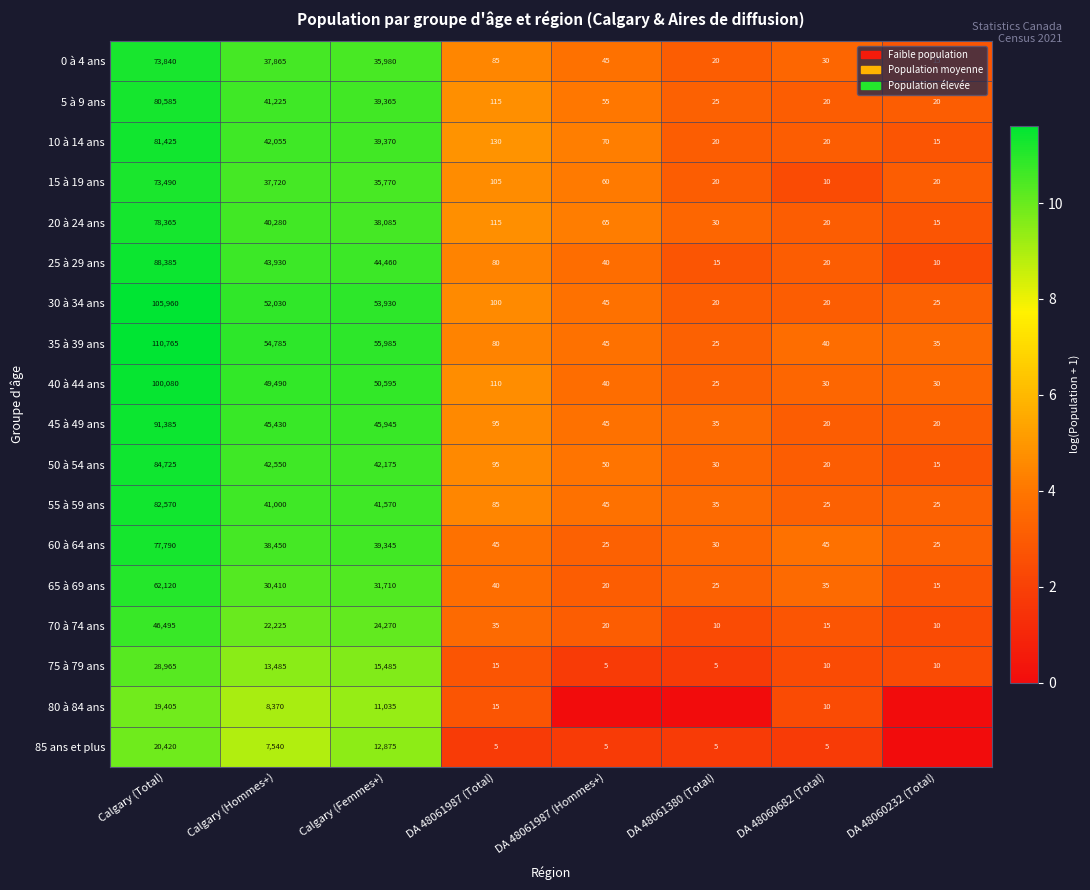

How many data points in 5 à 9 ans are less than 115?

4